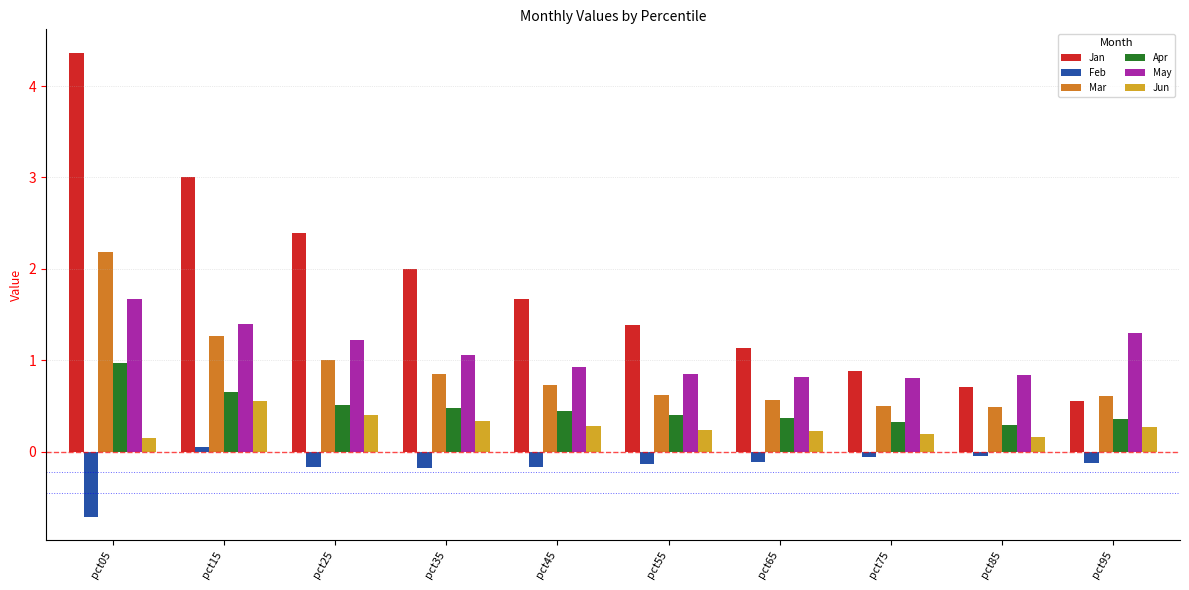

What is the minimum value for Jun?

0.1